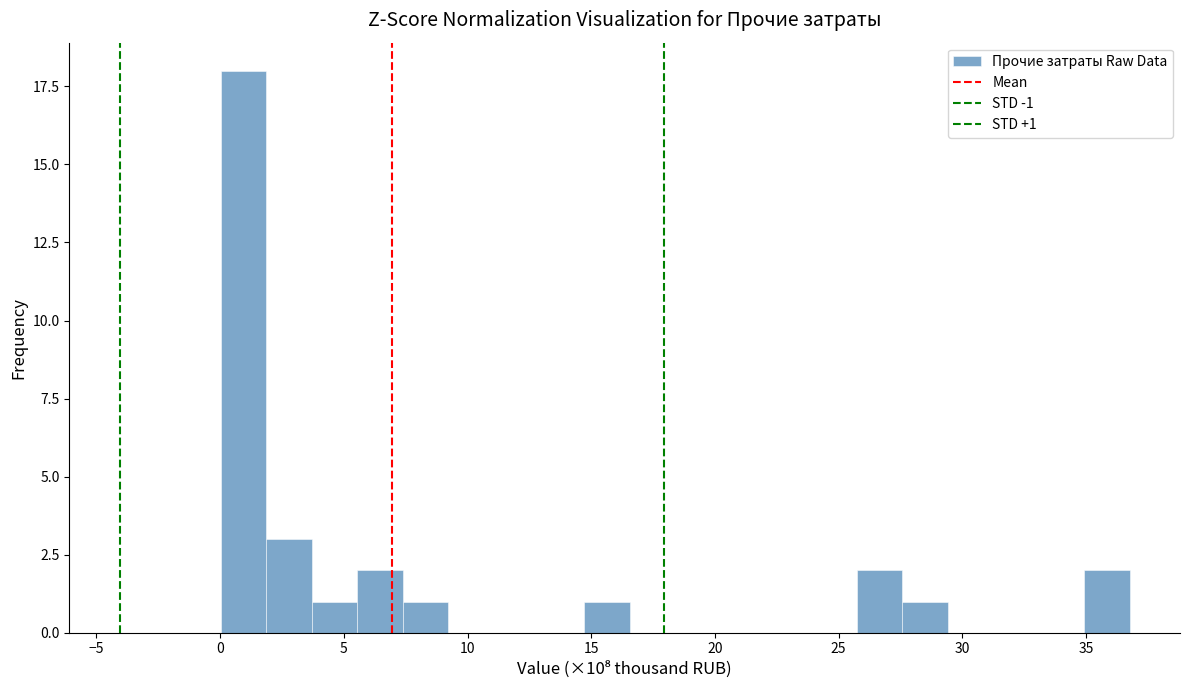

Around what value on the x-axis is the tallest bar? Give the approximate position of its centre, as read against the axis.

1.0